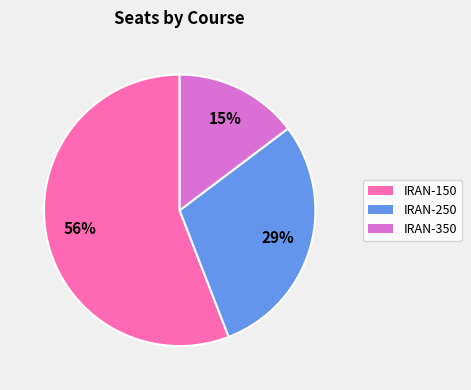

Between IRAN-350 and IRAN-250, which is larger?

IRAN-250